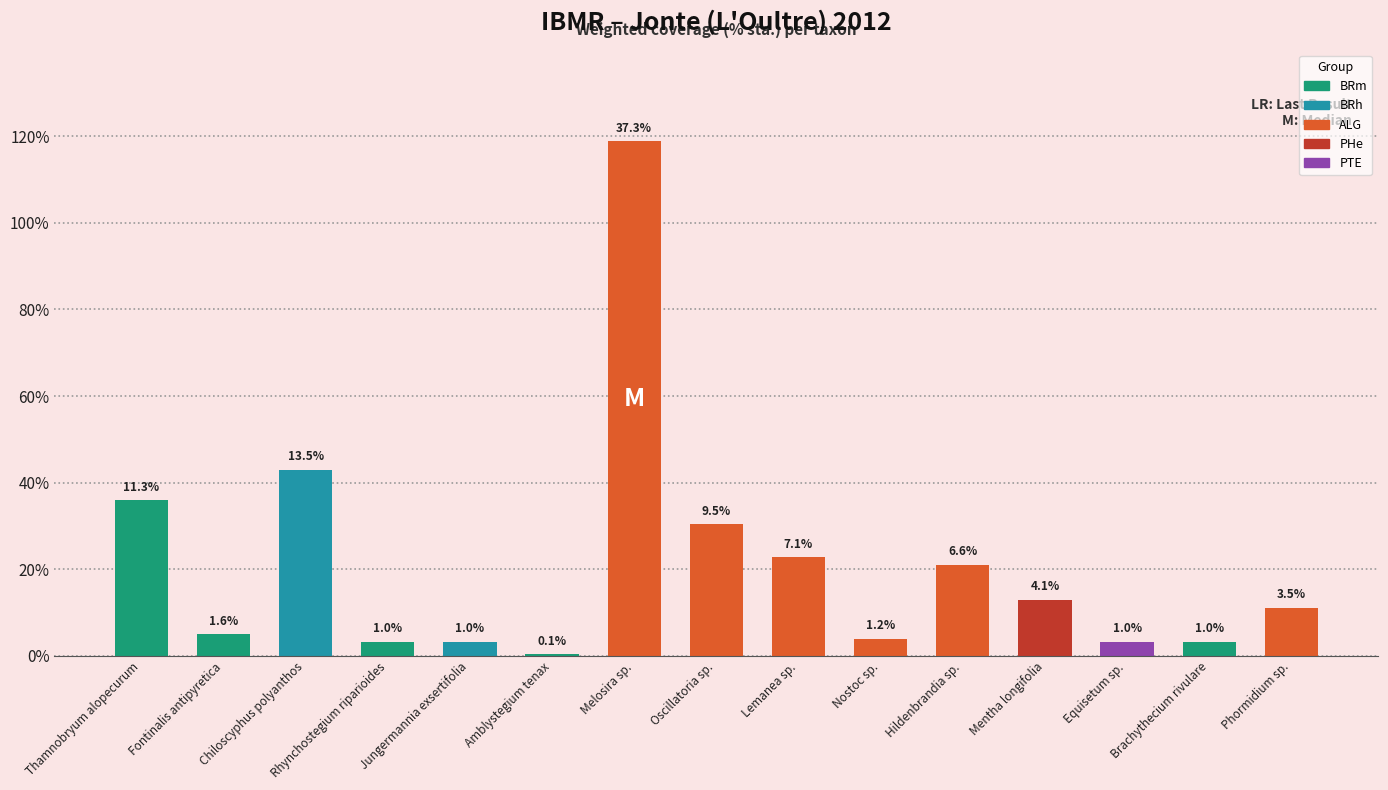

How many bars are there in total?

15